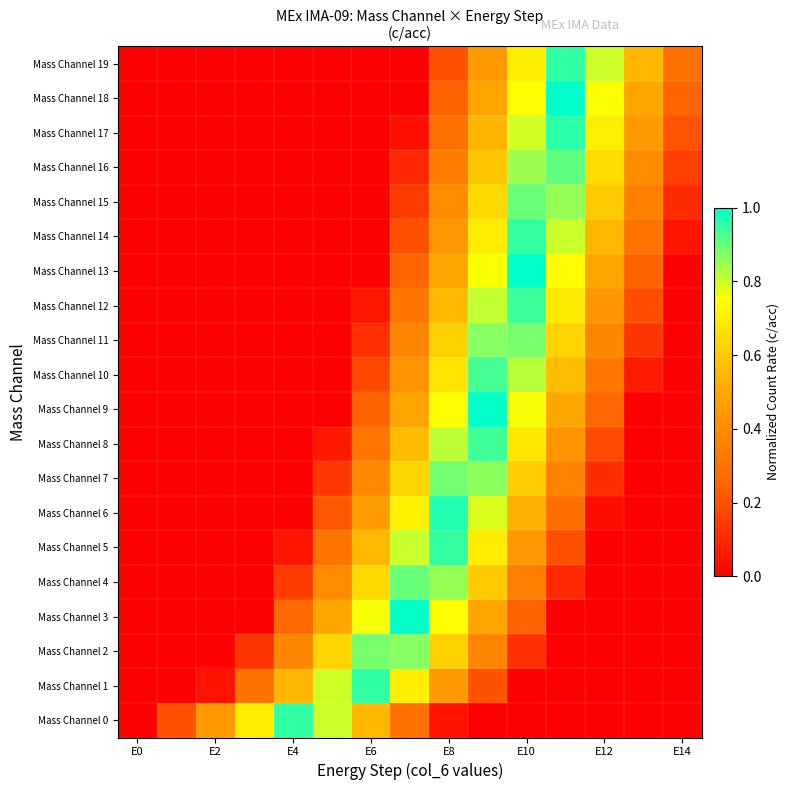

At how many categories does at least one series exceed 0?

14